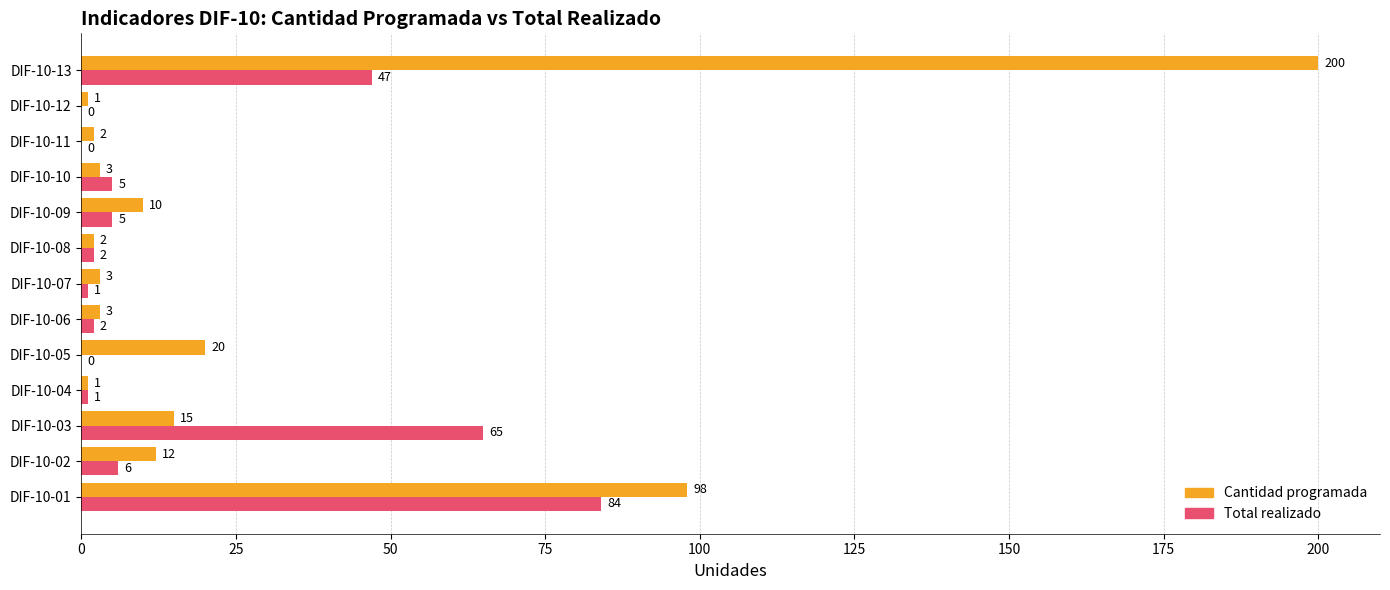

True or false: Total realizado has a value of 65 at DIF-10-03.

True